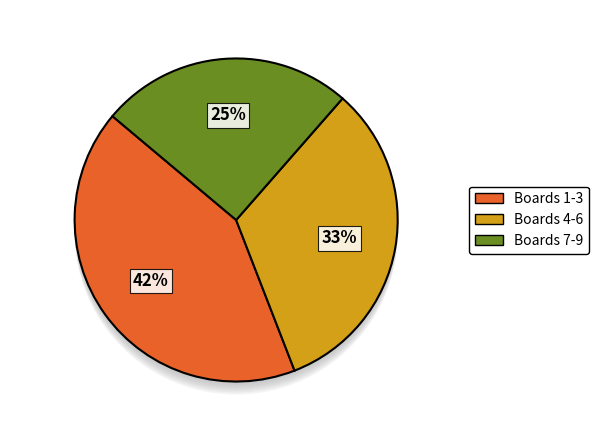

Is Board 7 the majority of the pie?

No